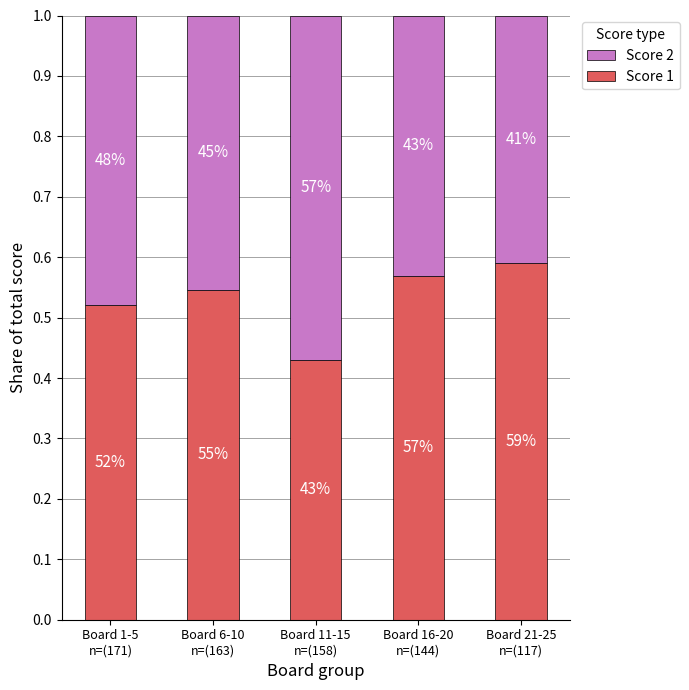

How many bars are there in total?

5